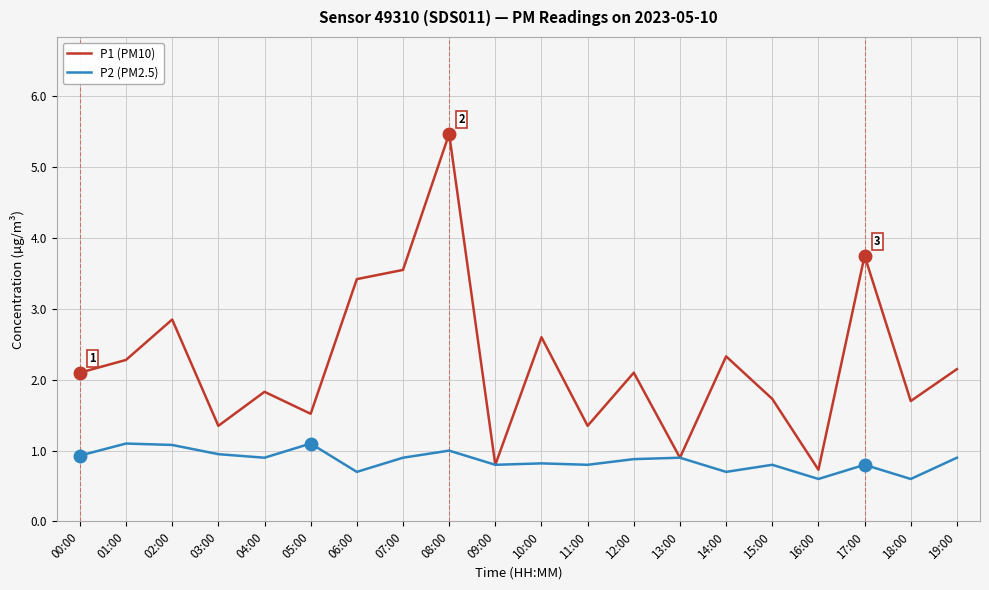

What is the greatest value displayed?

5.5